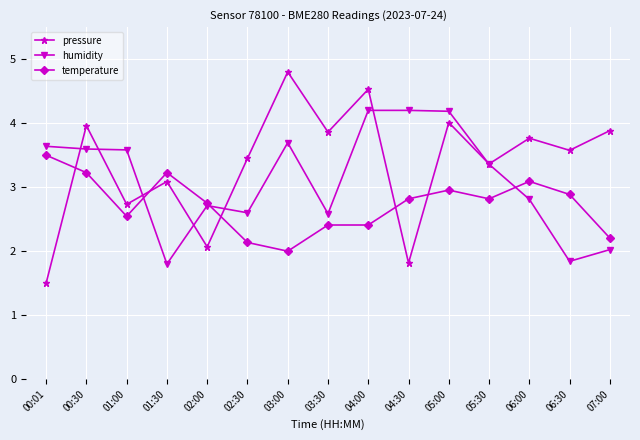

What value does the temperature series have at 03:00?

2.0